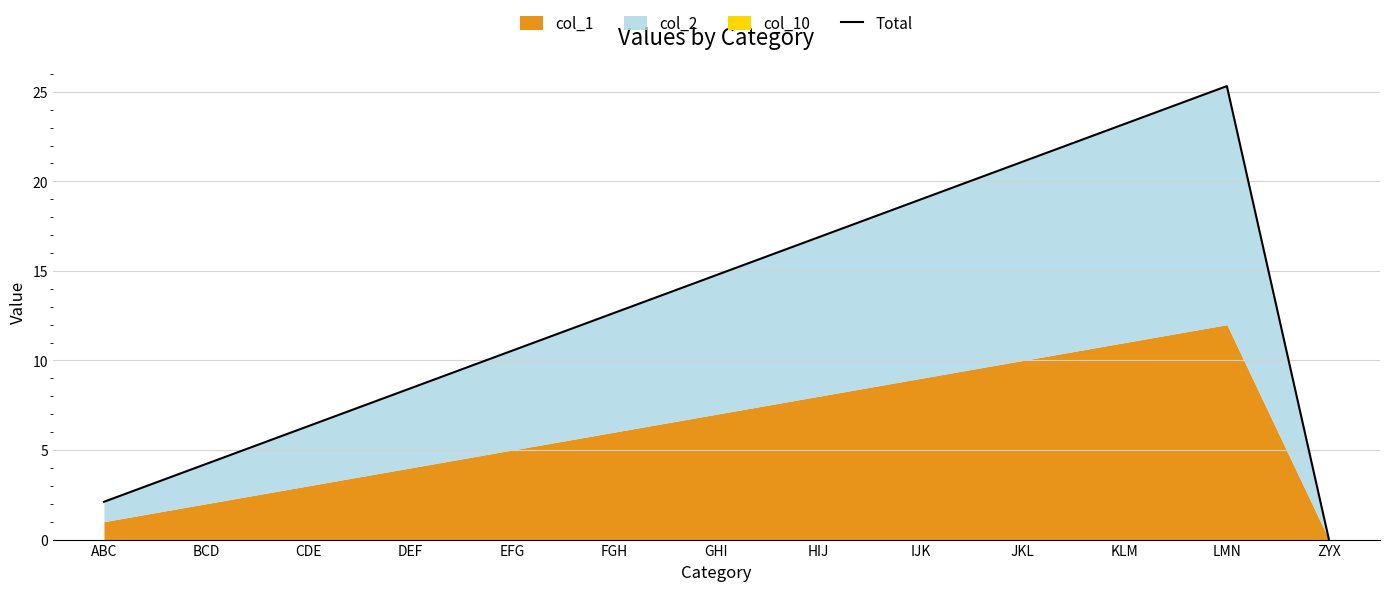

Count the number of values greater than 12.

7